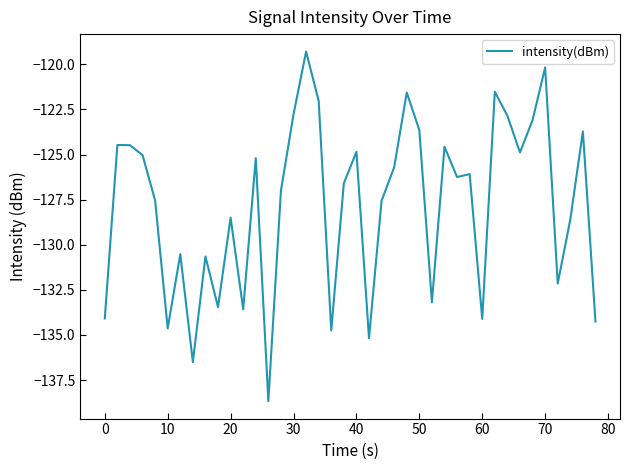

What is the smallest value displayed?

-138.7